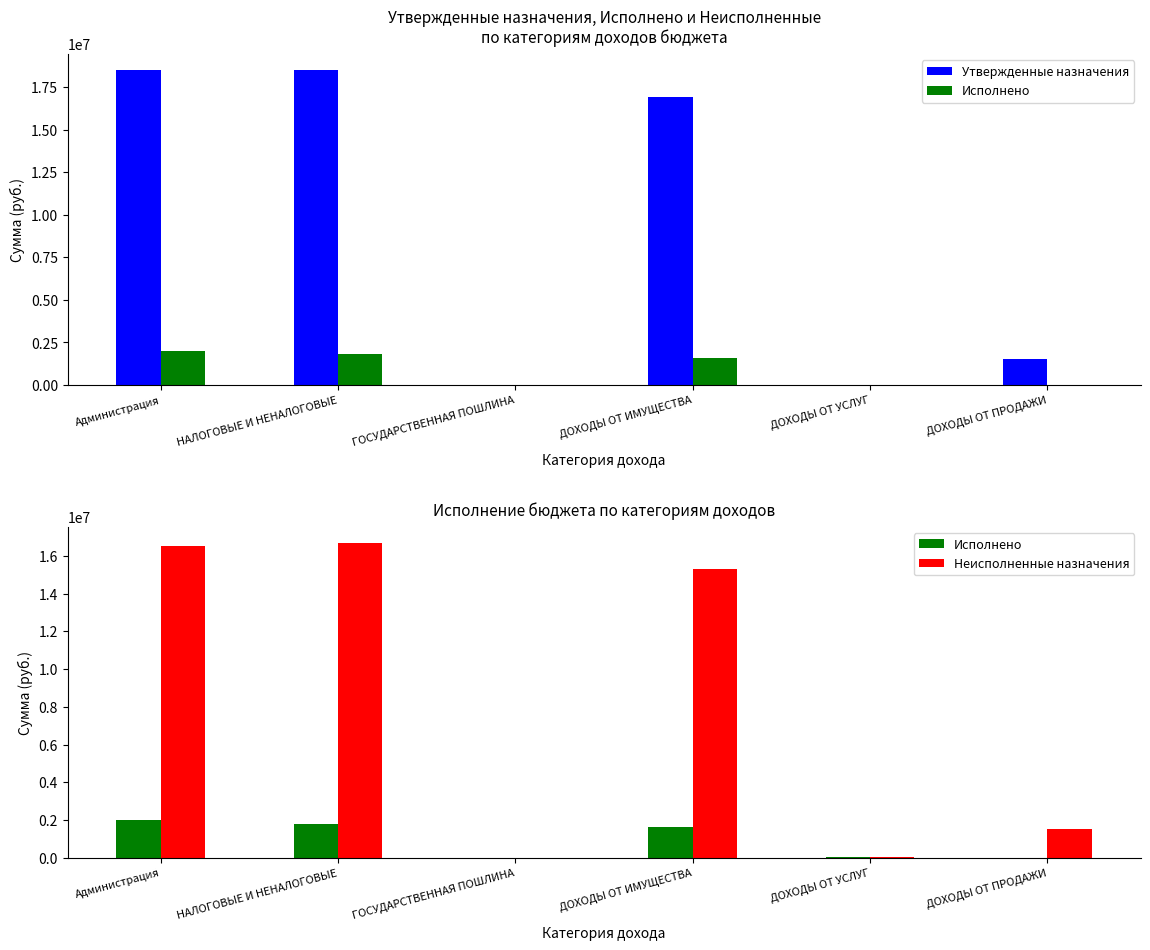

What is the average value of the Неисполненные назначения series?

8345869.2